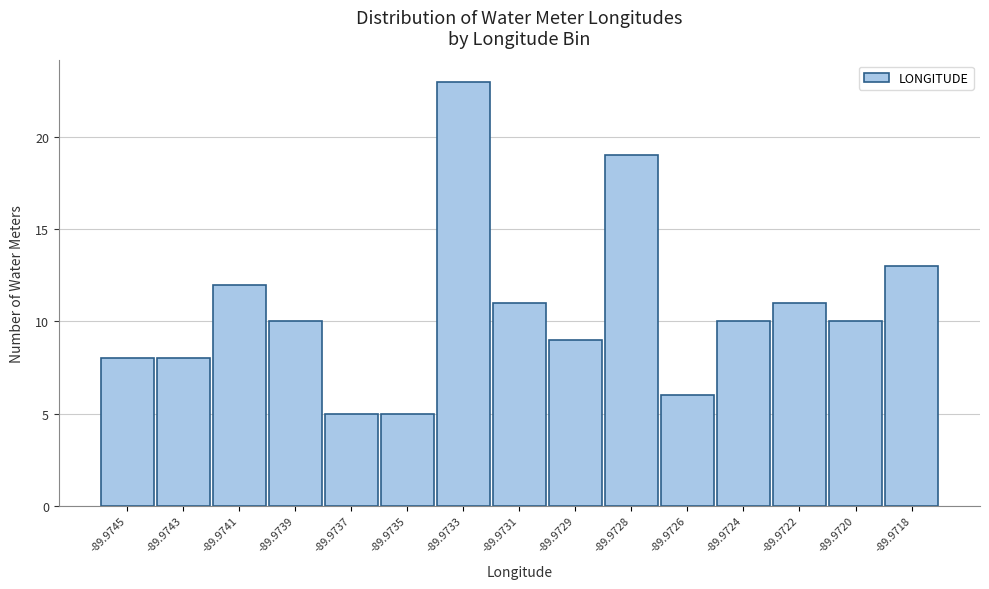

Reading left to right, extract all data points from this chart.

-89.9745=8	-89.9743=8	-89.9741=12	-89.9739=10	-89.9737=5	-89.9735=5	-89.9733=23	-89.9731=11	-89.9729=9	-89.9728=19	-89.9726=6	-89.9724=10	-89.9722=11	-89.9720=10	-89.9718=13